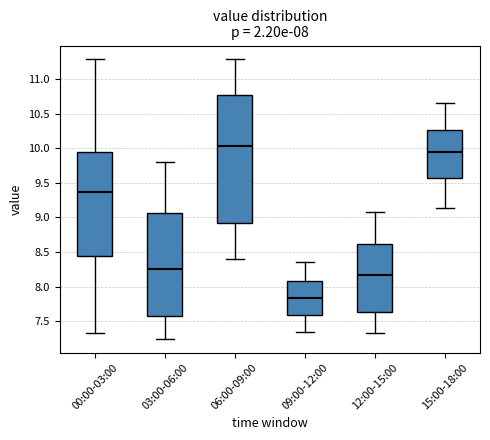

Which box has the highest median line?

06:00-09:00